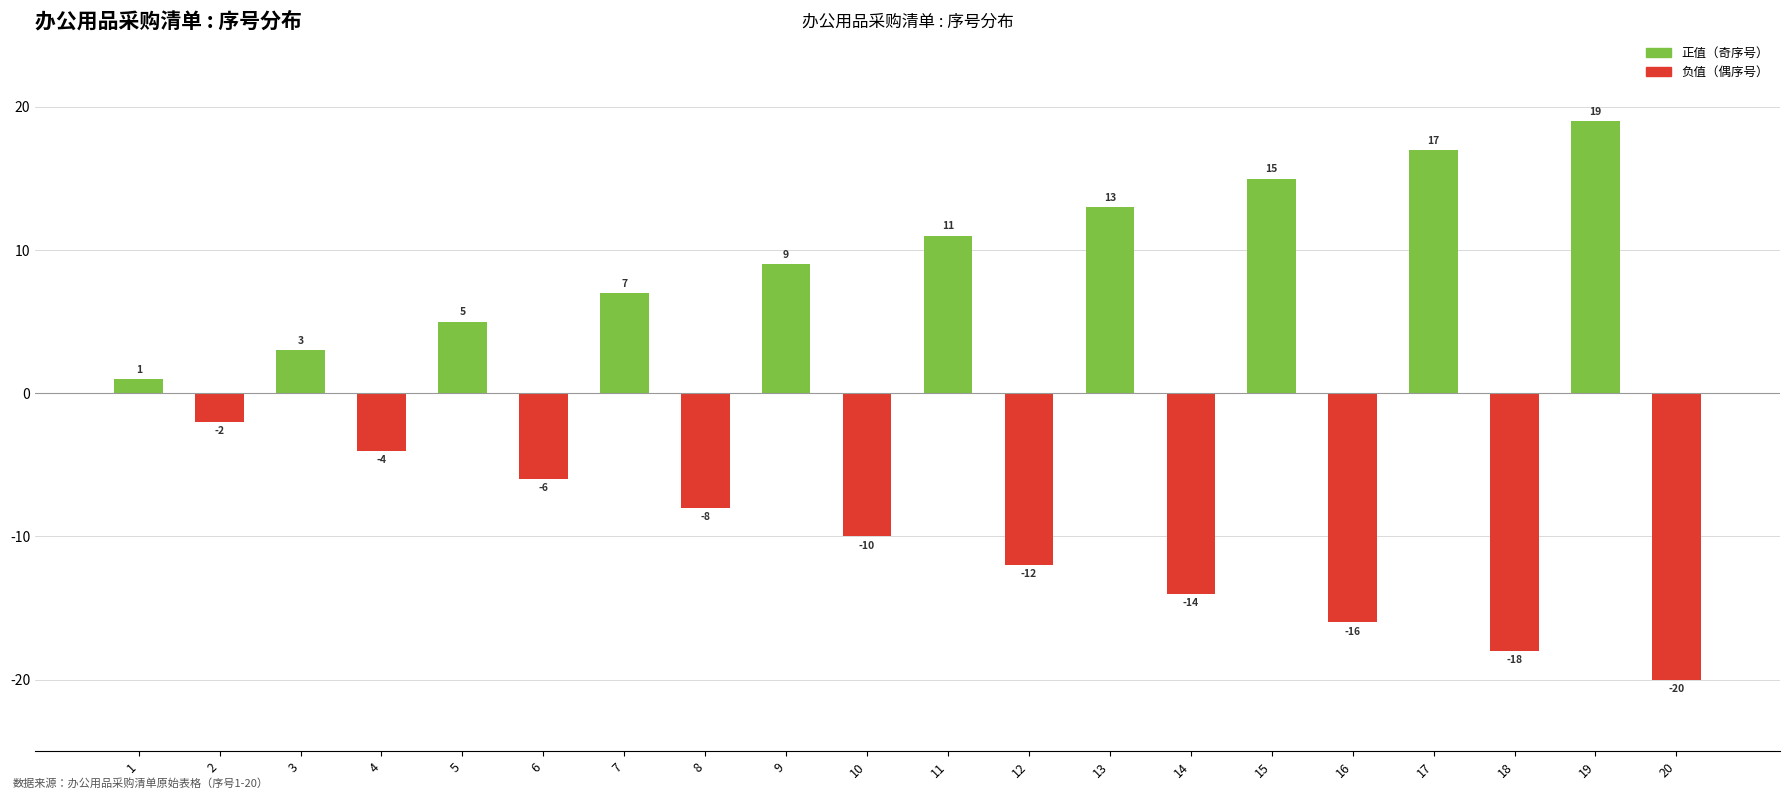

Which category has the highest value across all series?

19